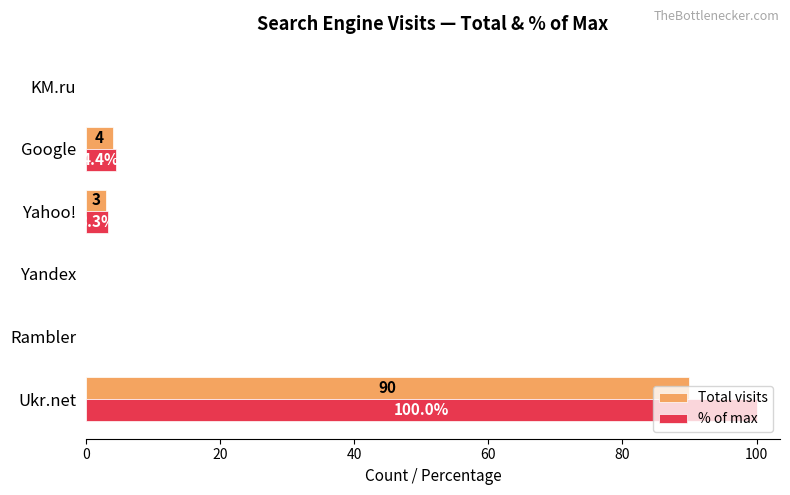

Which series has the largest total across all categories?

% of max